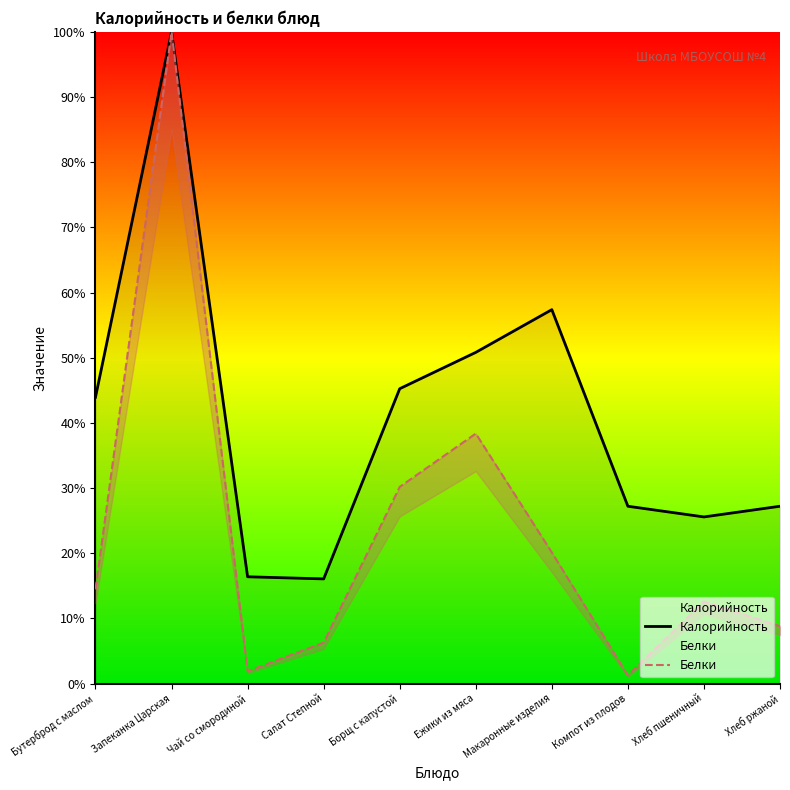

What is the difference between the second highest and minimum values in the Белки series?

37.1